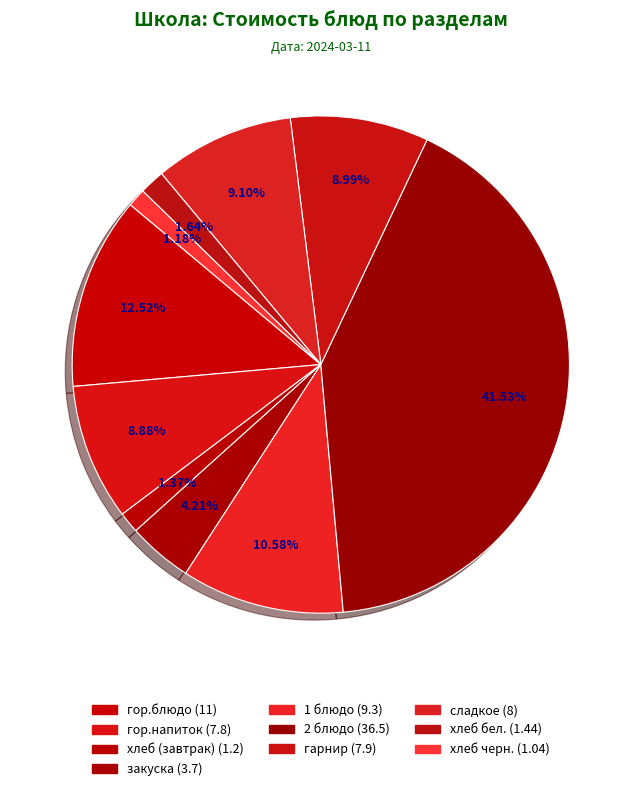

Count the number of slices in the pie.

10